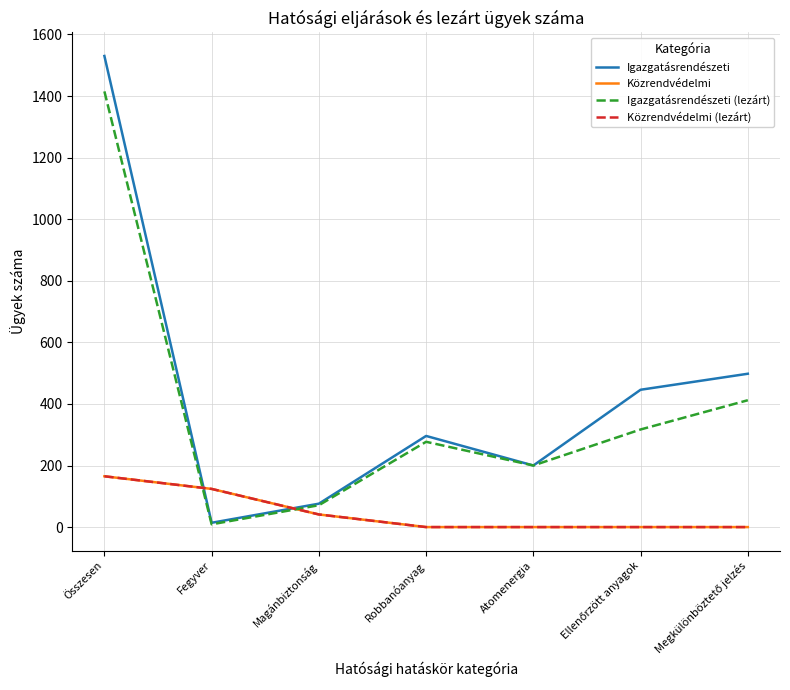

Does the chart display data point markers on the line(s)?

No